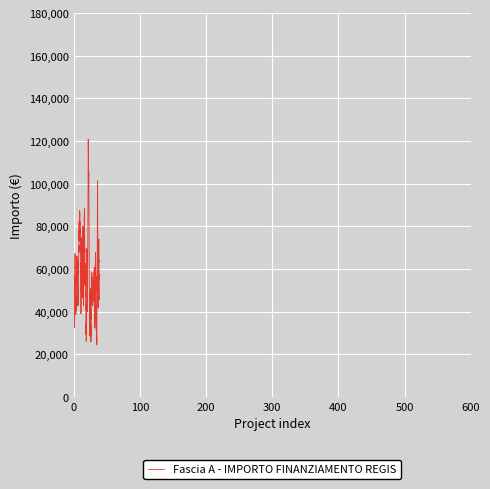

What is the difference between the maximum and minimum values?

96324.0